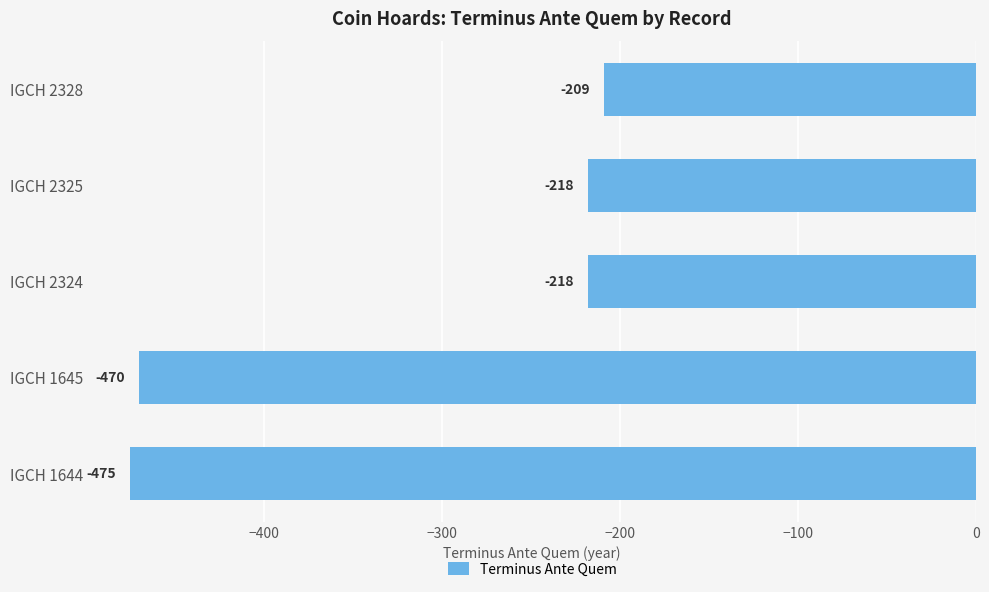

Which label corresponds to the smallest value in the chart?

IGCH 1644